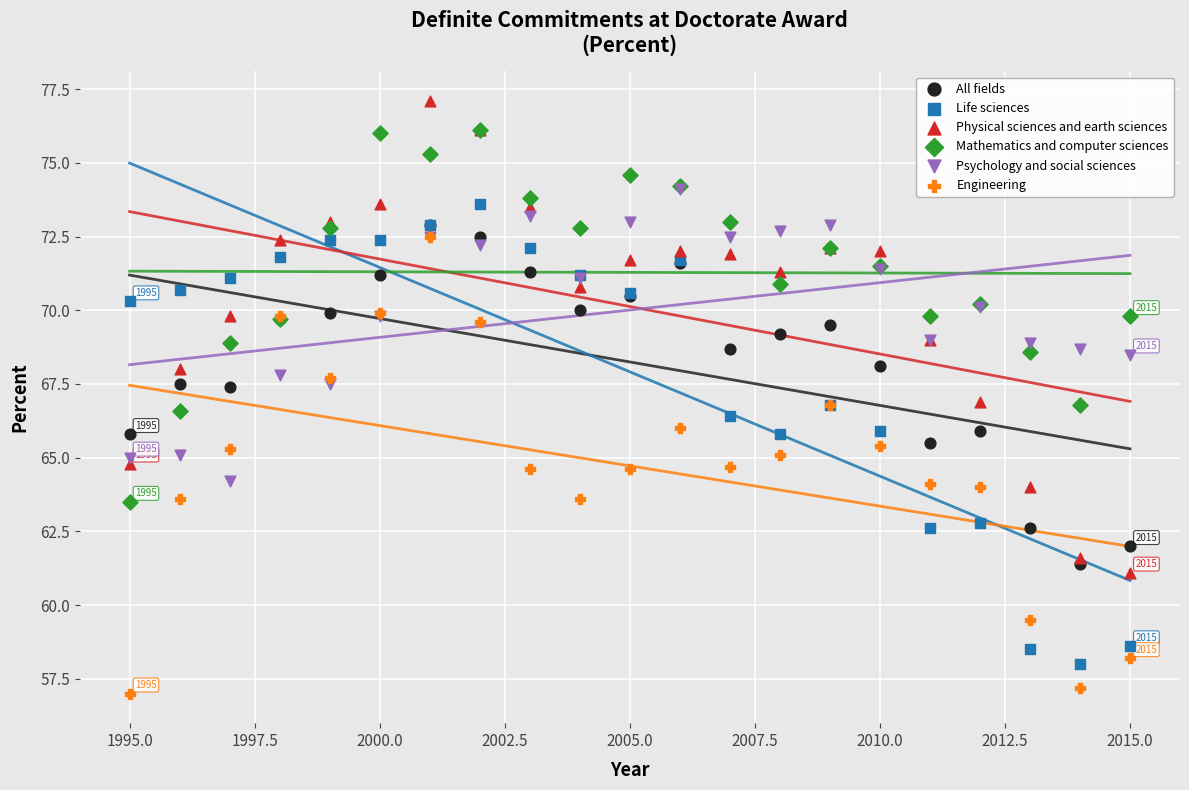

What are all the series names shown in the legend?

All fields, Life sciences, Physical sciences and earth sciences, Mathematics and computer sciences, Psychology and social sciences, Engineering